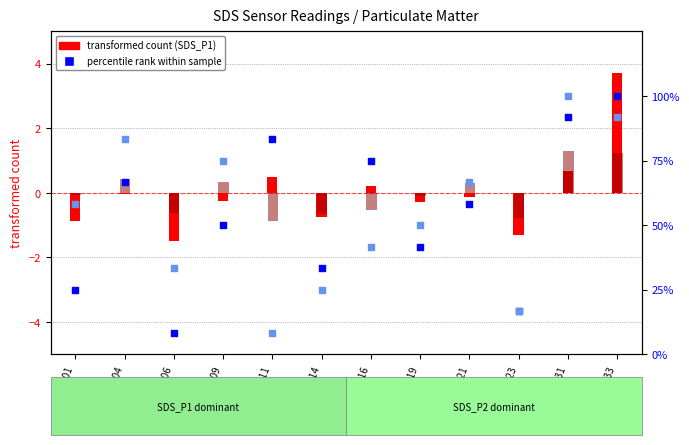

Is the value of SDS_P1 (transformed) at 00:21 greater than the value of percentile rank P2 at 00:31?

No